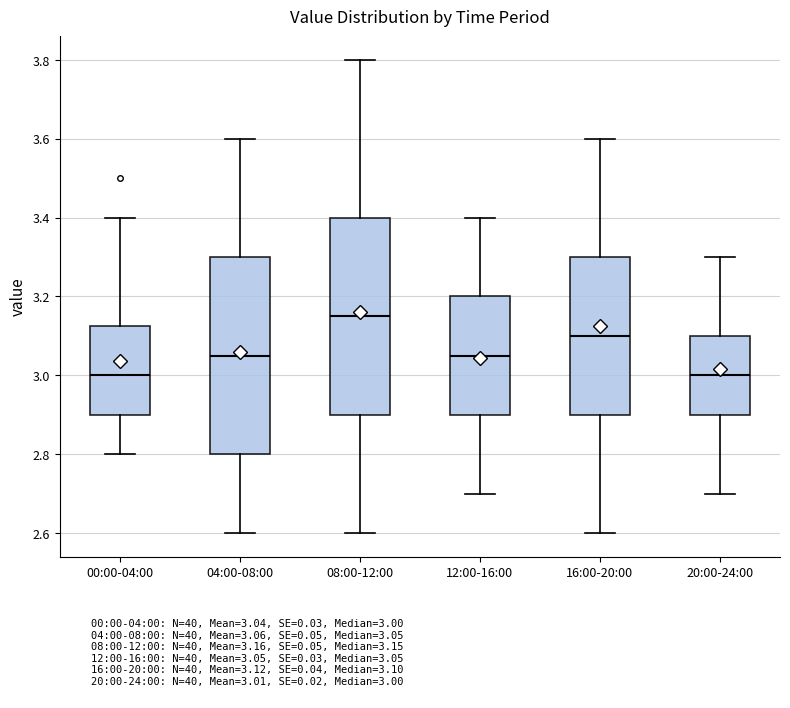

Which box has the highest median line?

08:00-12:00